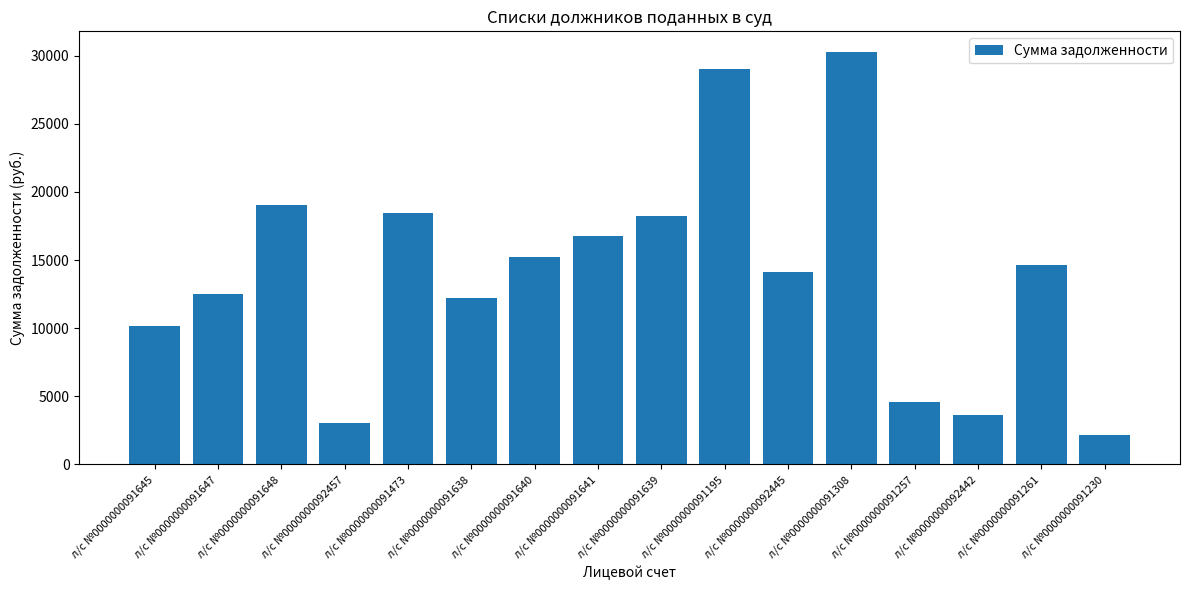

What is the maximum value shown in the chart?

30273.0